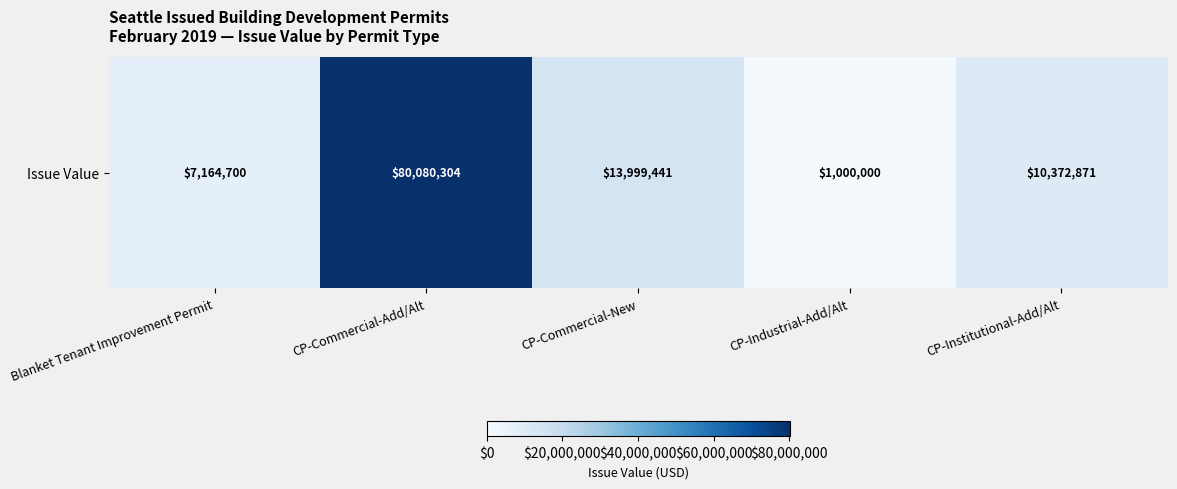

True or false: the data shows 3547643 at CP-Institutional-Add/Alt.

False